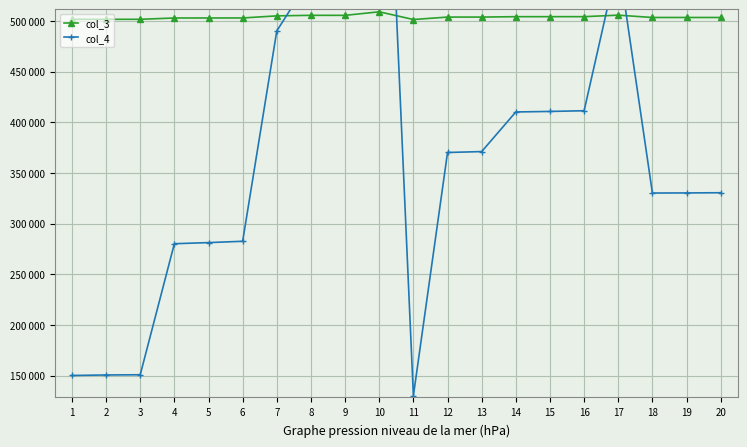

Rank the categories by col_4 value from highest to lowest.

10, 17, 8, 9, 7, 16, 15, 14, 13, 12, 20, 19, 18, 6, 5, 4, 3, 2, 1, 11